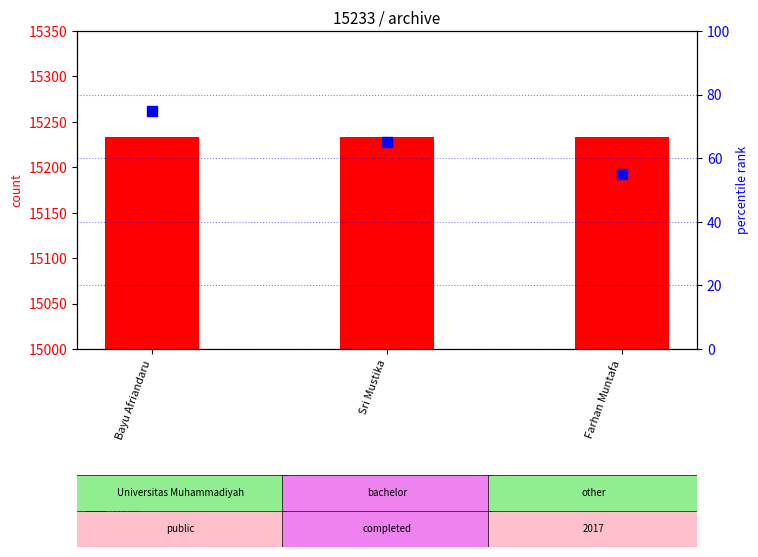

Which series contains the lowest Y value?

percentile rank within the sample